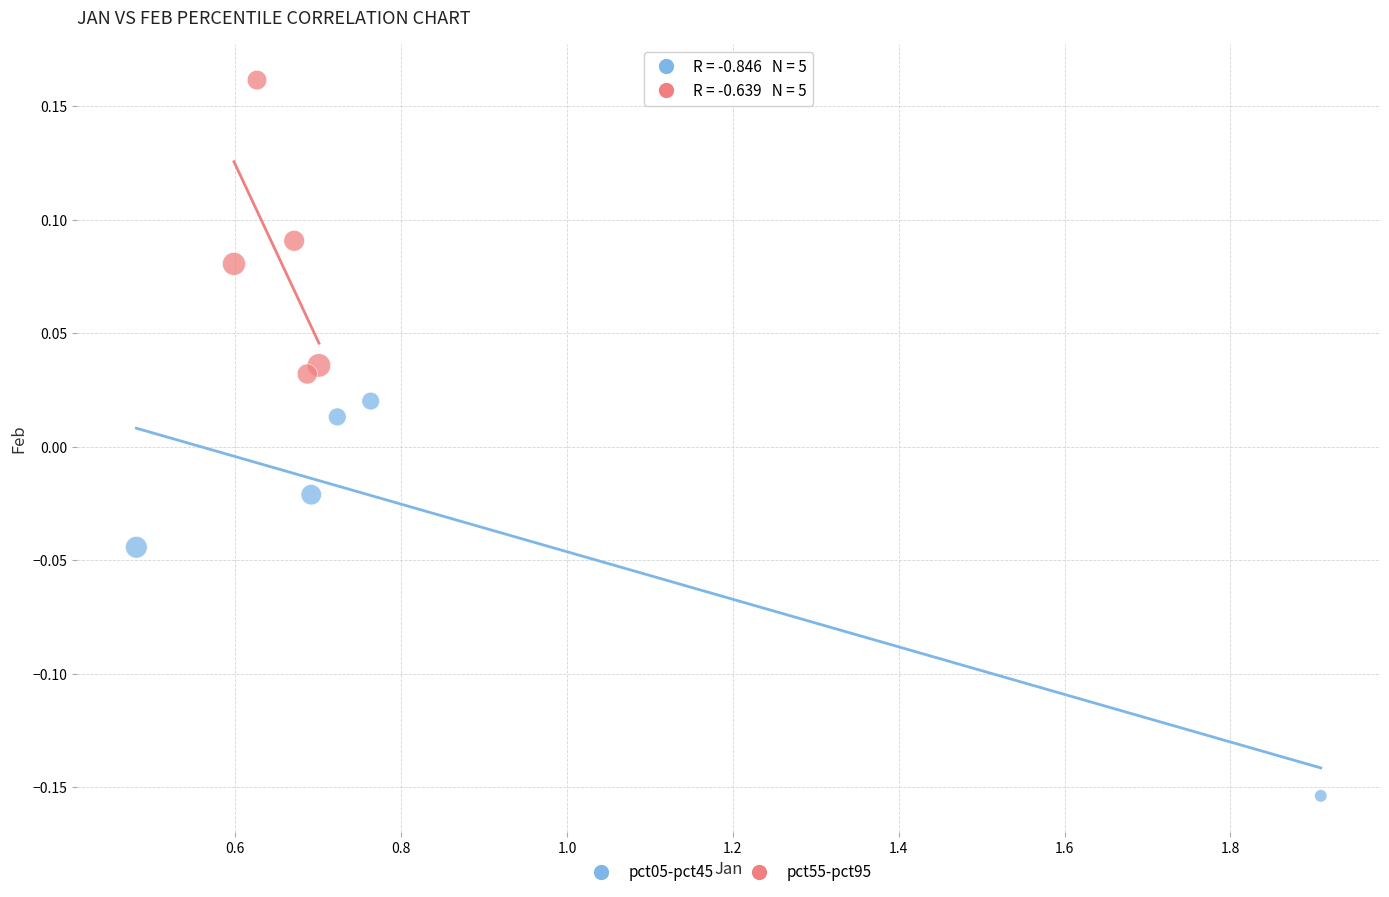

Which series reaches the minimum Y coordinate?

pct05-pct45